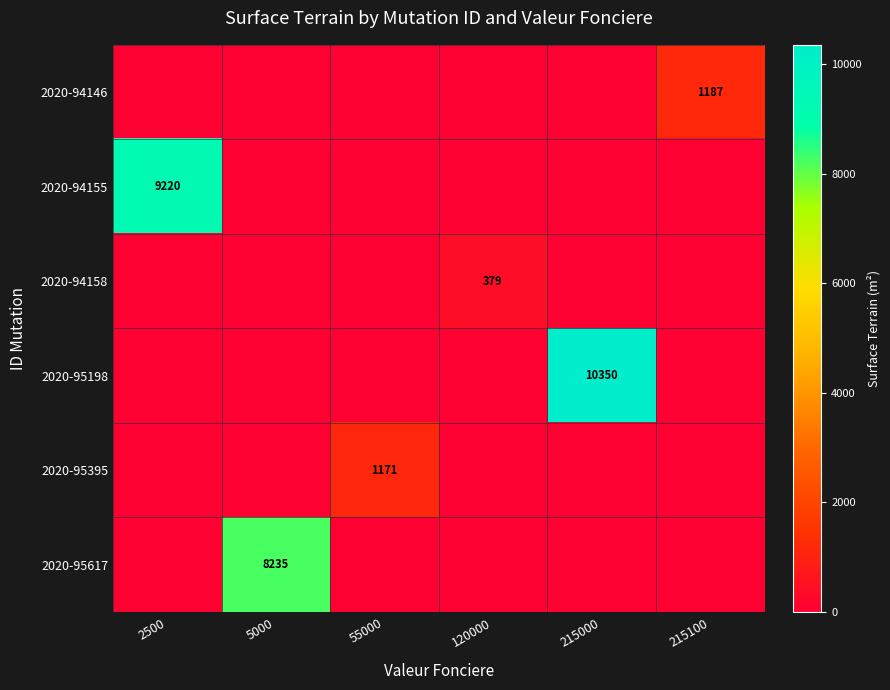

Rank the series by their maximum value, from lowest to highest.

2020-94158, 2020-95395, 2020-94146, 2020-95617, 2020-94155, 2020-95198